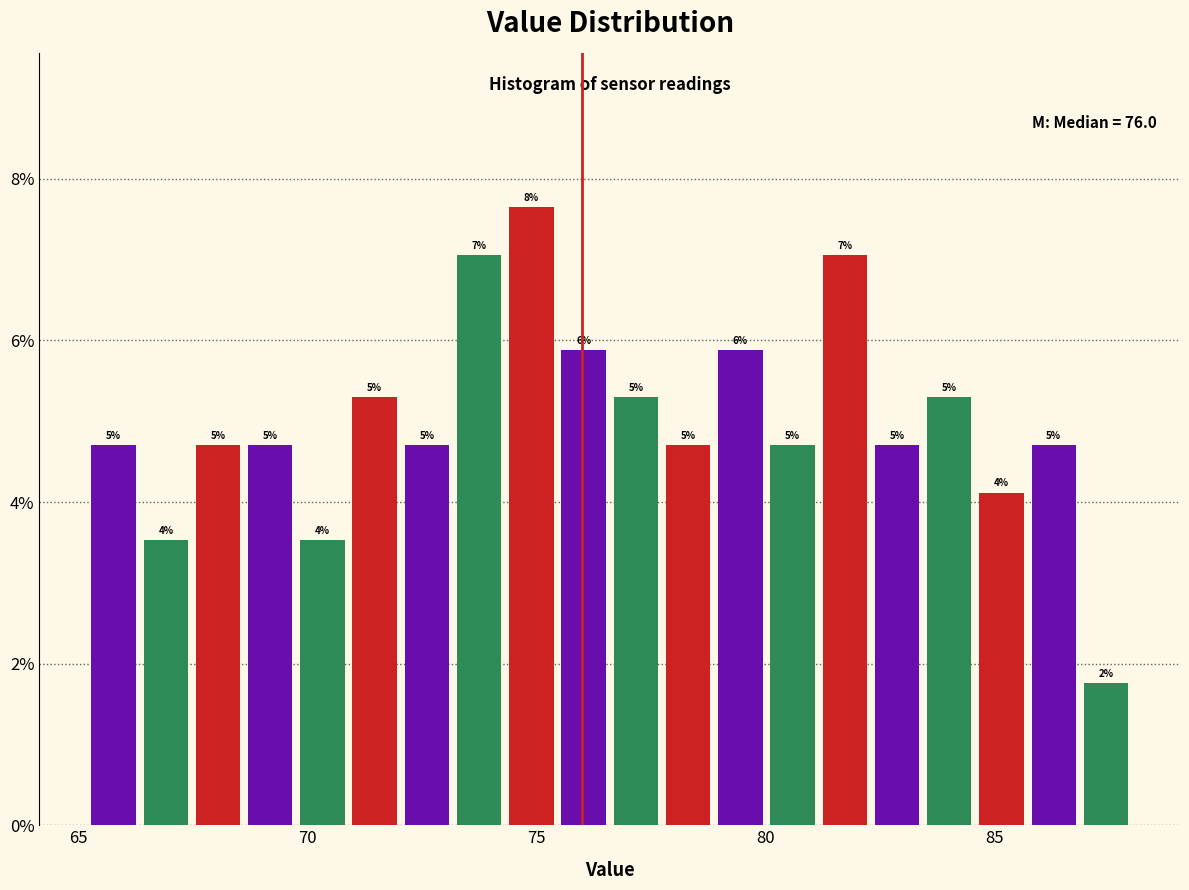

Read against the x-axis, roughly where is the centre of the tallest bar?

75.0